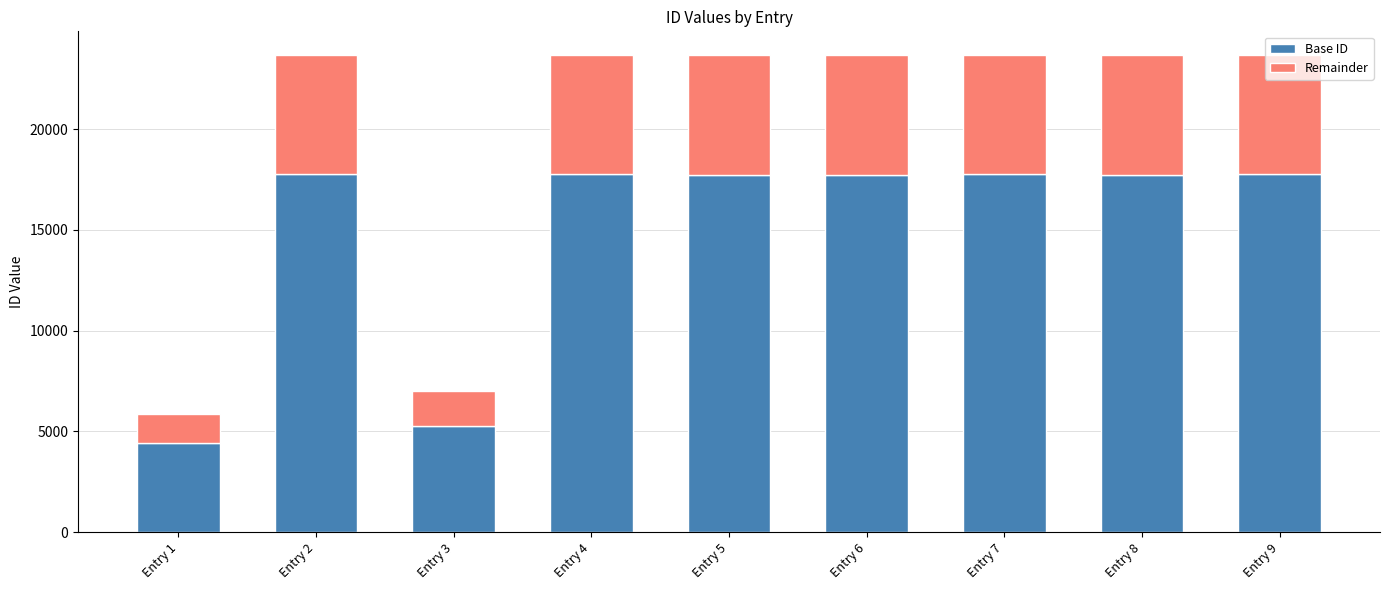

Which category has the lowest value in the Base ID series?

Entry 1